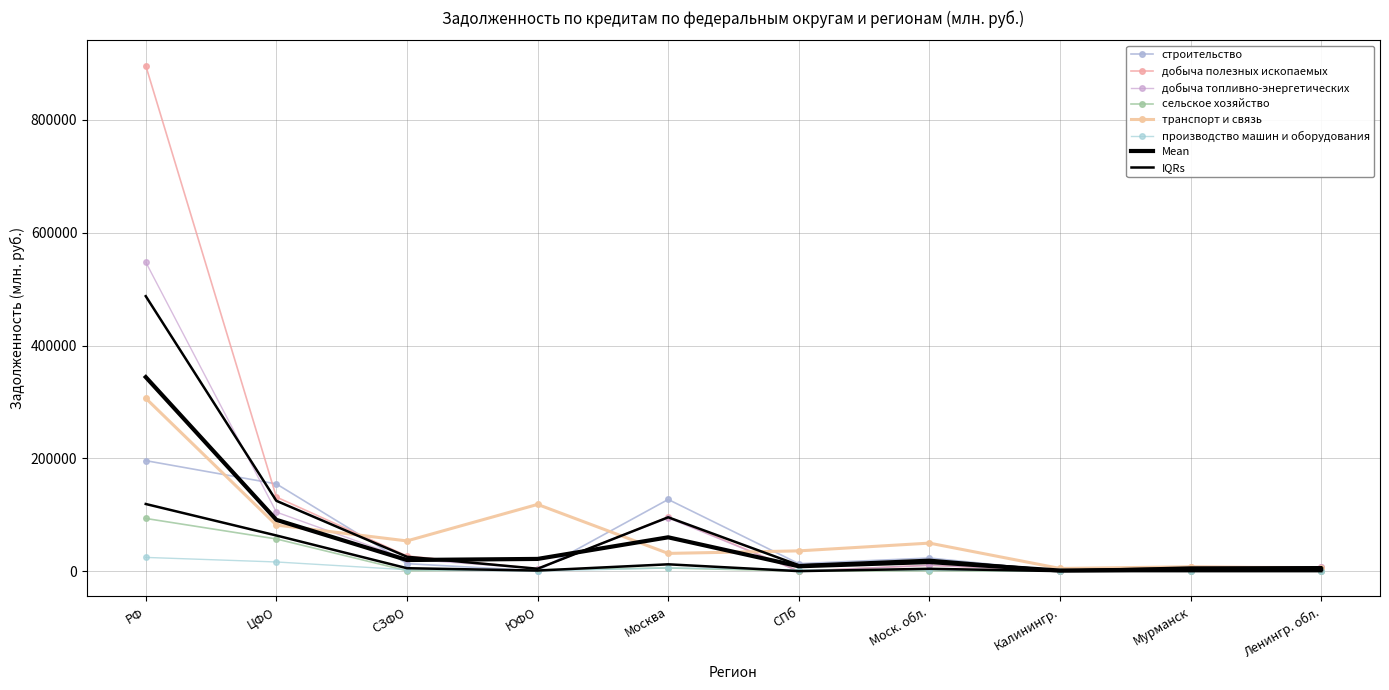

At which label is строительство closest to 97977?

Москва